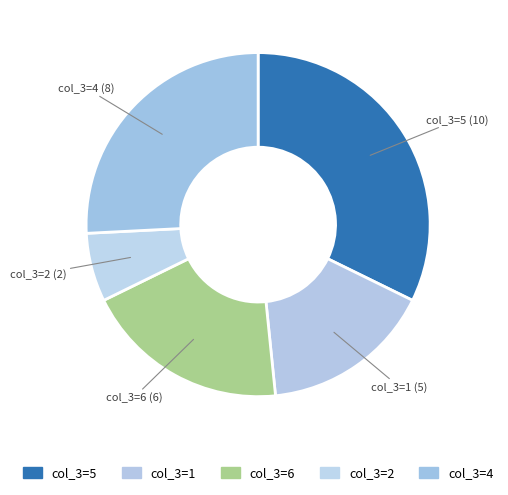

How many slices are in this pie chart?

5